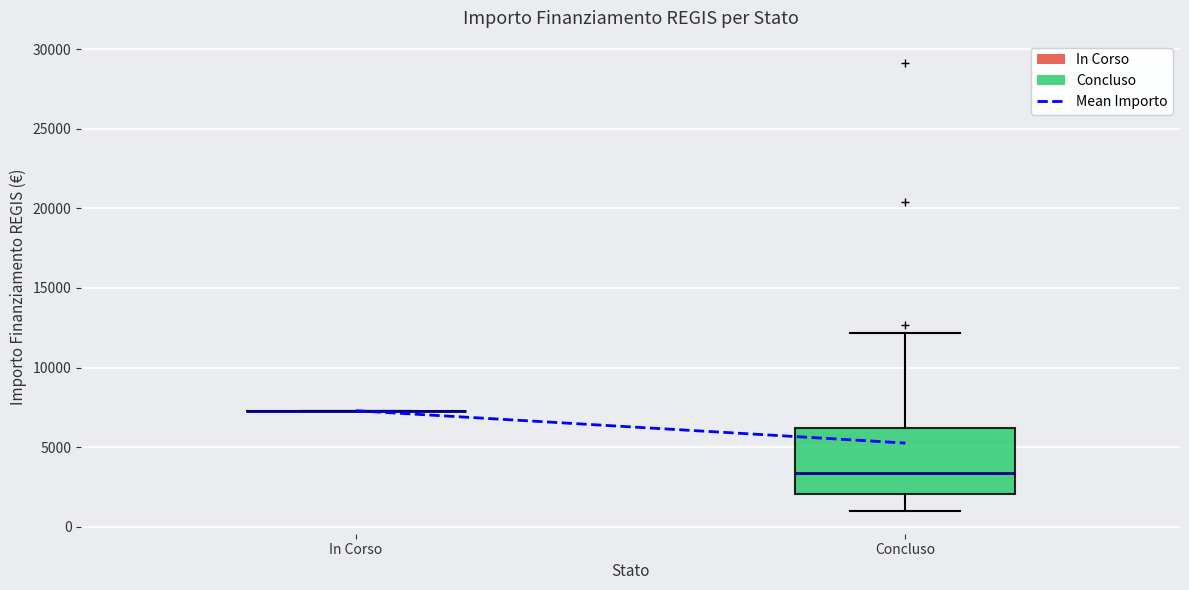

Reading left to right, transcribe this box plot: for each box, give where its median line is, the range the box spans, and where its two whiskers end, as read against the y-axis. The values are not printed on the chart, so give them approximately, as read against the axis.

In Corso: box collapsed to a line at 7500, whiskers 7500 to 7500
Concluso: median 3500, box 2000 to 6000, whiskers 1000 to 12000